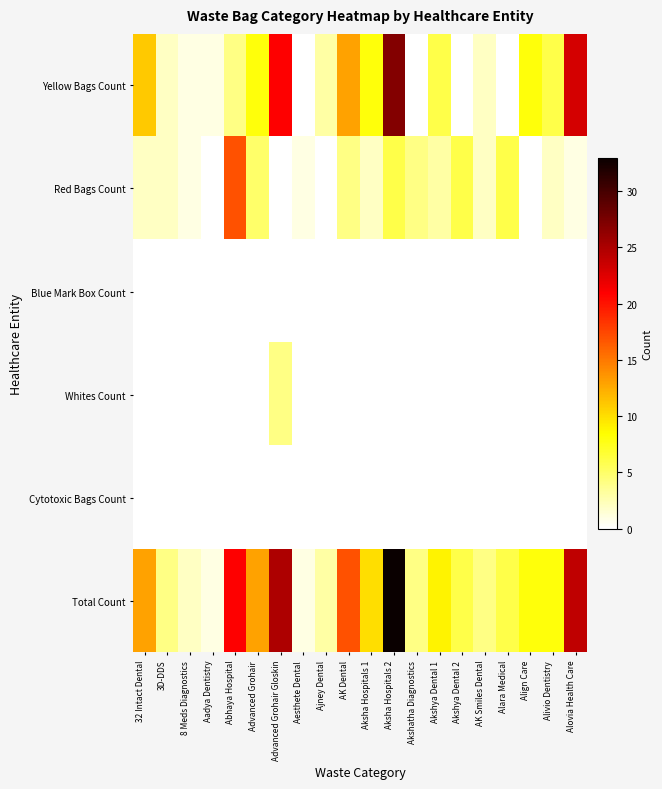

Which series has the widest spread of values?

Total Count